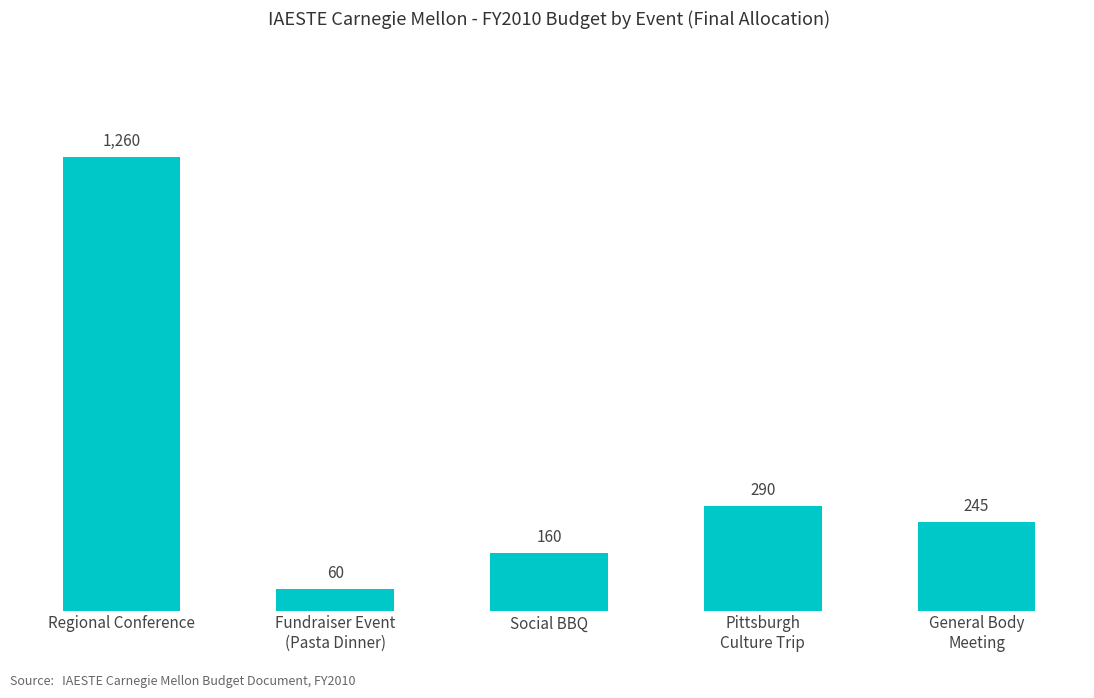

Which label corresponds to the smallest value in the chart?

Fundraiser Event
(Pasta Dinner)